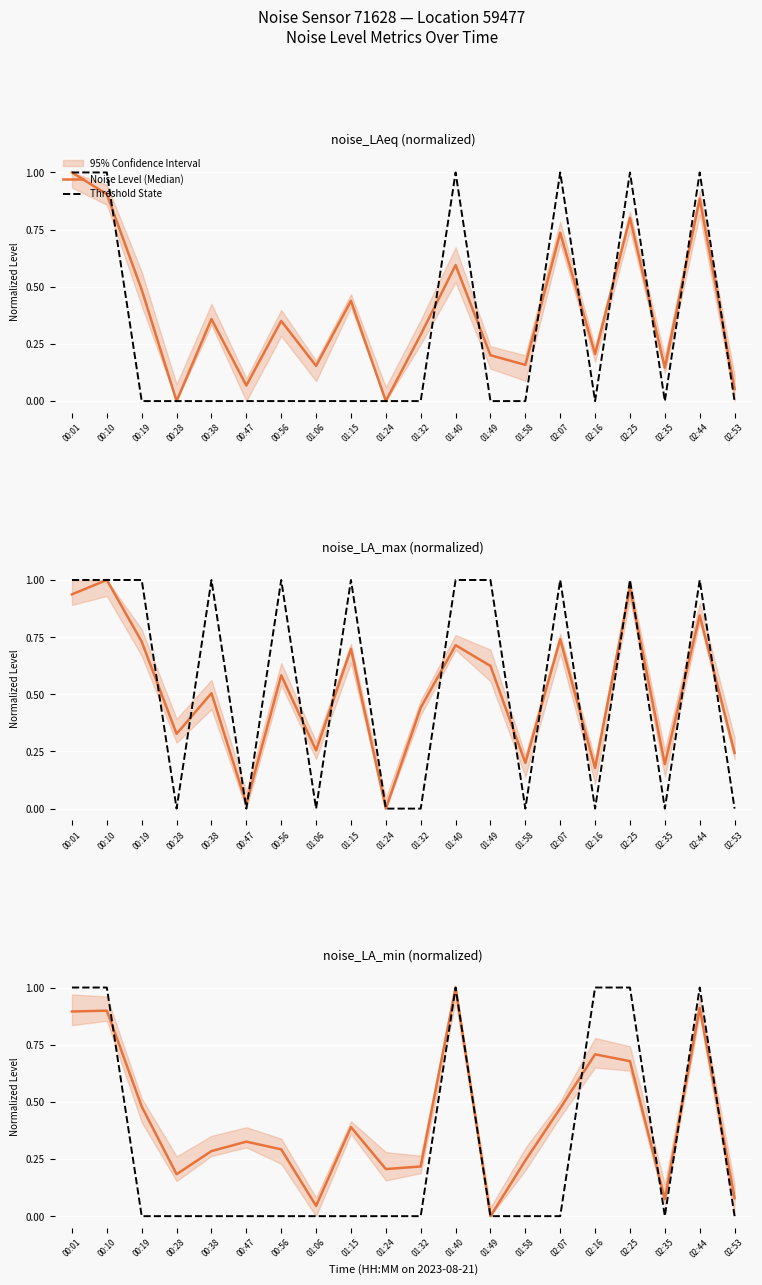

Does the chart display data point markers on the line(s)?

No